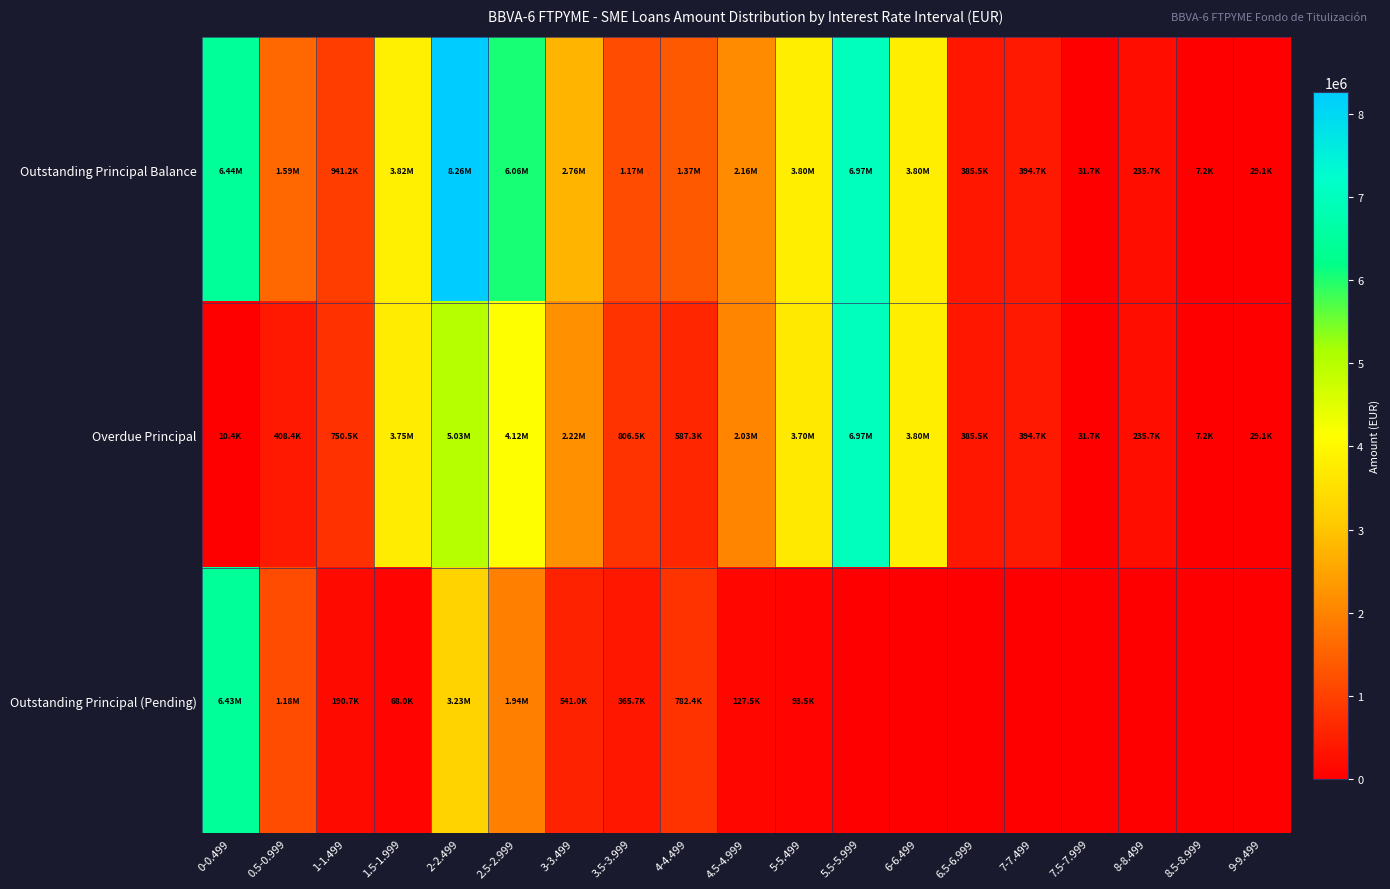

Rank the series by their average value, from lowest to highest.

Outstanding Principal (Pending), Overdue Principal, Outstanding Principal Balance